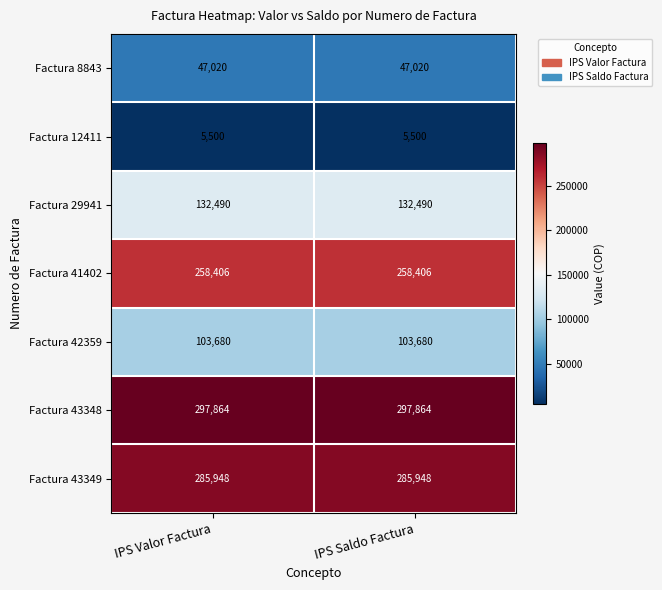

Reading right to left, list all the values displayed in this chart.

Factura 8843: IPS Saldo Factura=47020	IPS Valor Factura=47020
Factura 12411: IPS Saldo Factura=5500	IPS Valor Factura=5500
Factura 29941: IPS Saldo Factura=132490	IPS Valor Factura=132490
Factura 41402: IPS Saldo Factura=258406	IPS Valor Factura=258406
Factura 42359: IPS Saldo Factura=103680	IPS Valor Factura=103680
Factura 43348: IPS Saldo Factura=297864	IPS Valor Factura=297864
Factura 43349: IPS Saldo Factura=285948	IPS Valor Factura=285948